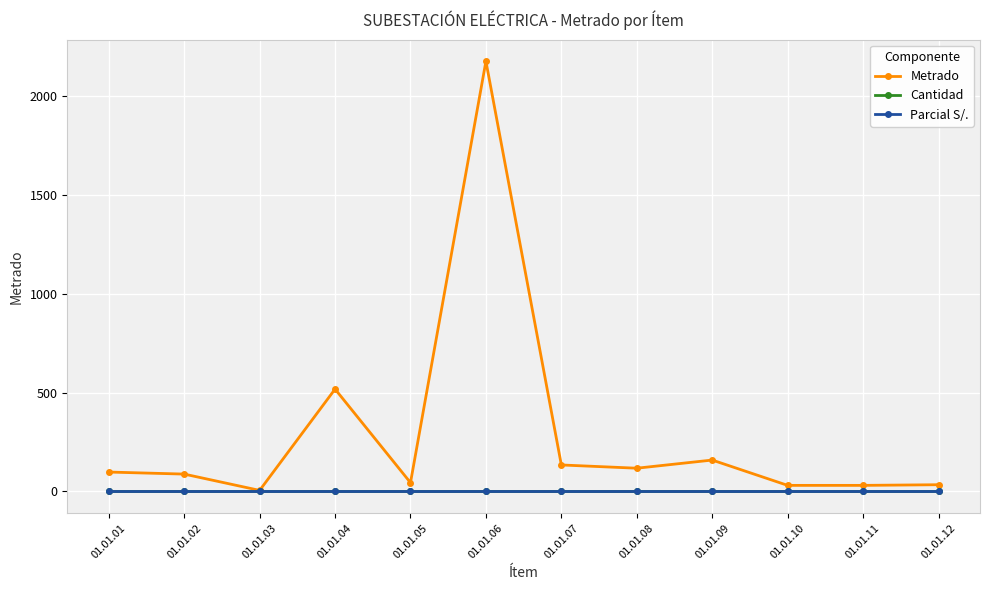

Where is Metrado nearest to the value 1090?

01.01.04